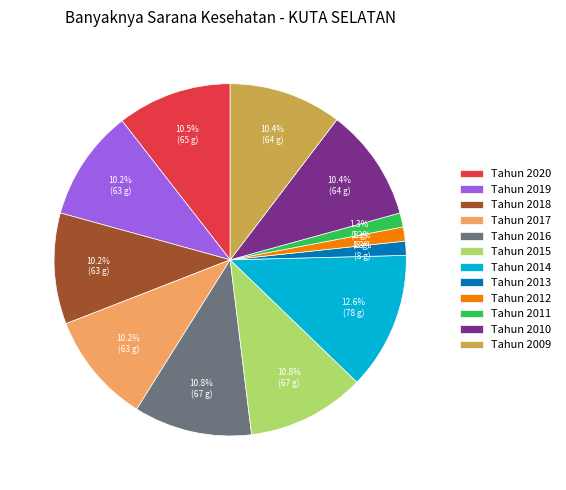

Which category has the biggest portion of the pie?

Tahun 2014